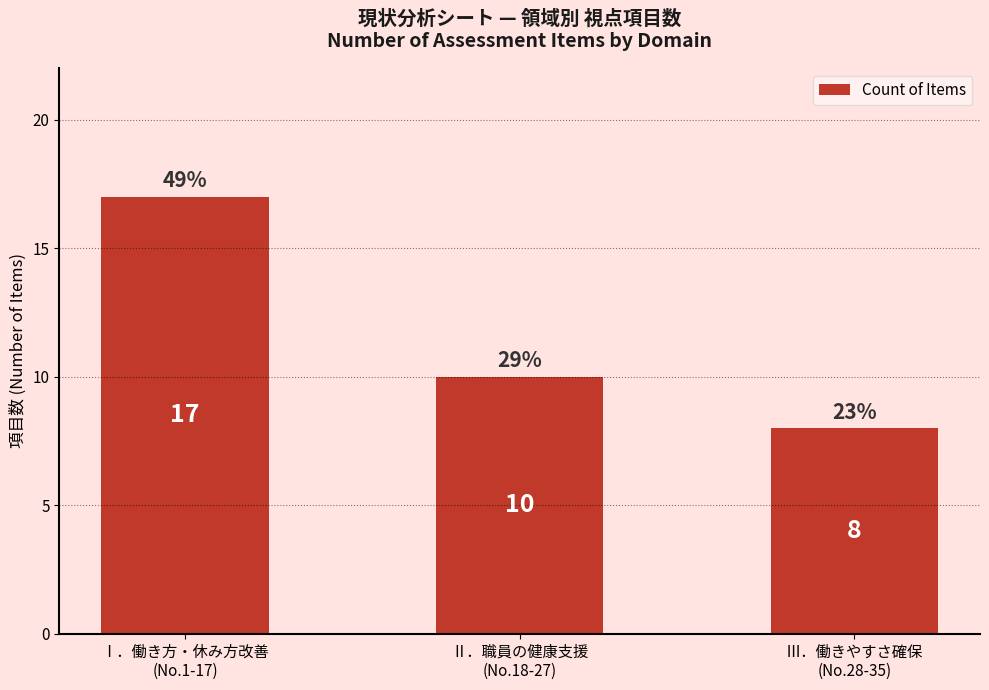

Count the values in the range 8 to 17.

3